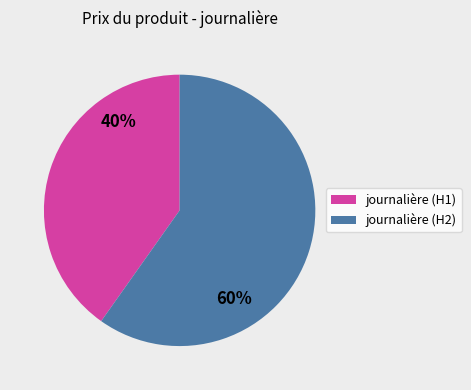

To the nearest percent, what portion does journalière (H2) represent?

60%